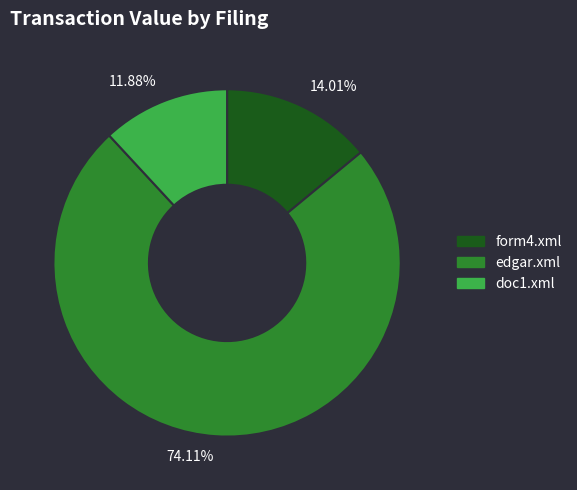

What is the ratio of the value at 74.11% to the value at 11.88%?

6.2